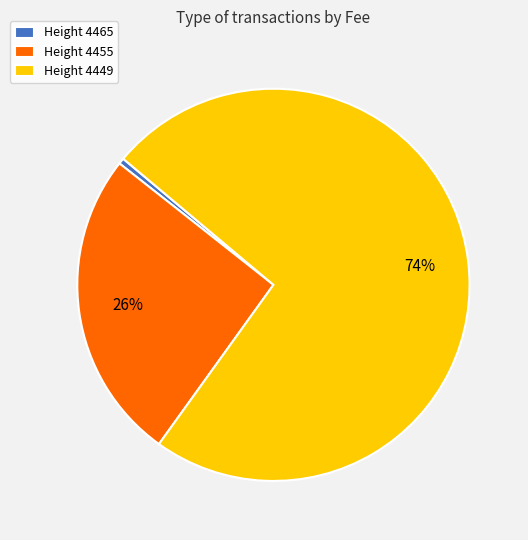

What percentage is the Height 4455 slice, to the nearest percent?

26%